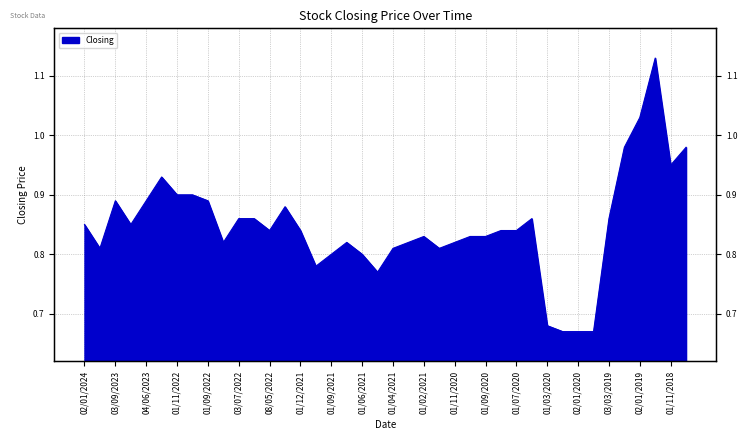

Which has a higher value, 02/12/2018 or 01/12/2020?

02/12/2018